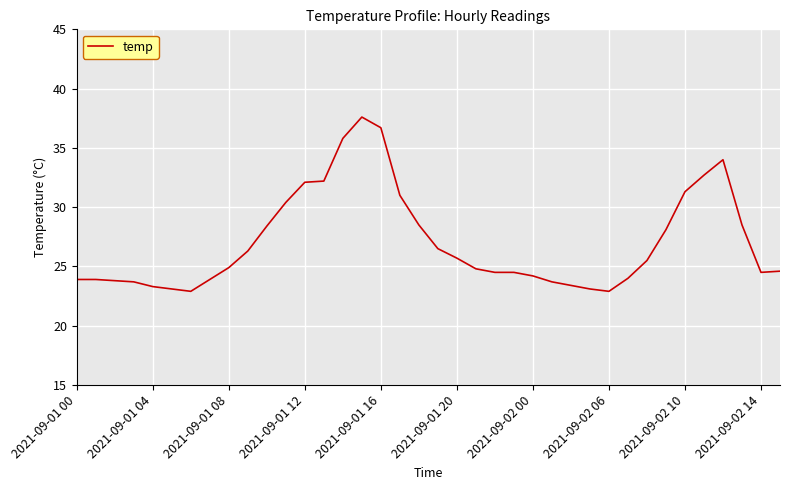

What is the difference between the maximum and minimum values?

14.7